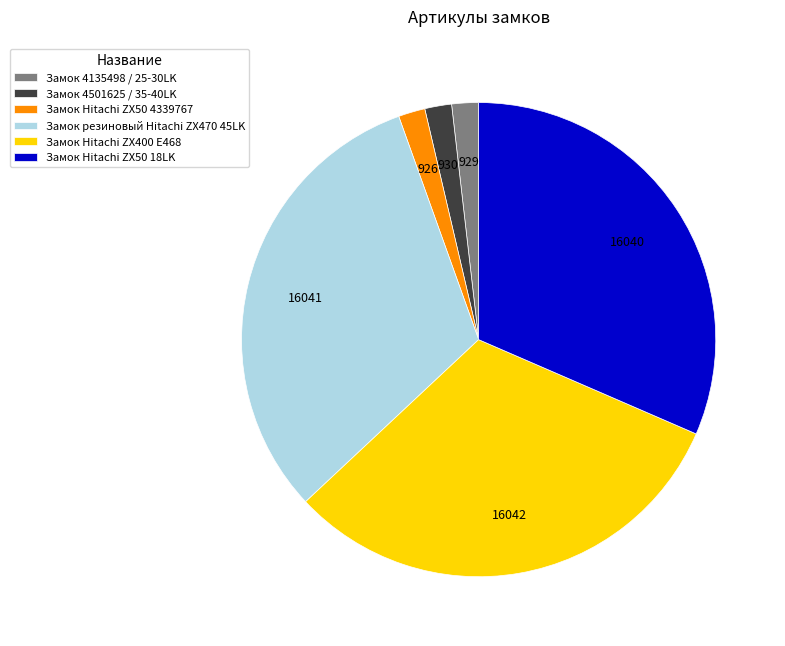

Count the number of slices in the pie.

6